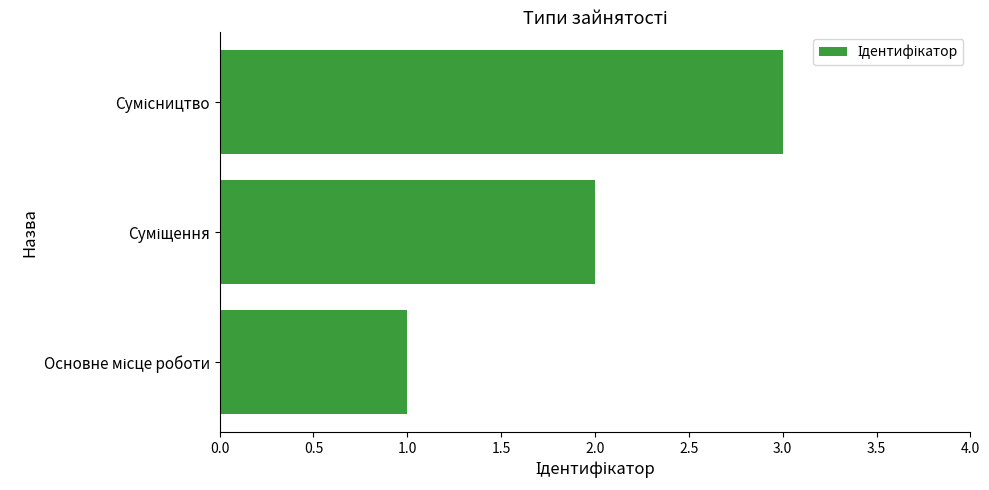

What is the sum of all values?

6